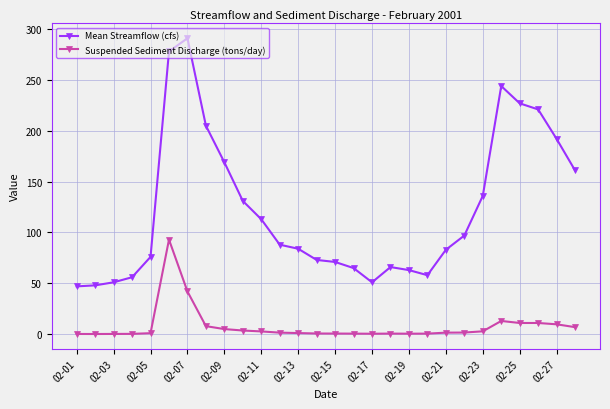

What is the greatest value displayed?

291.0